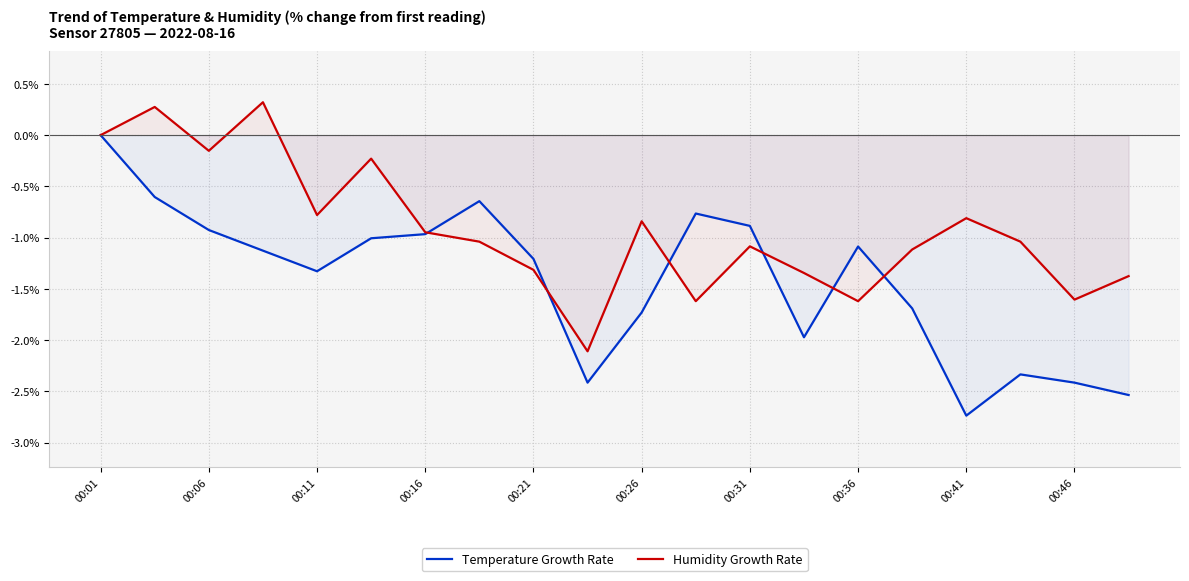

What is the average value of the Humidity Growth Rate series?

-0.9